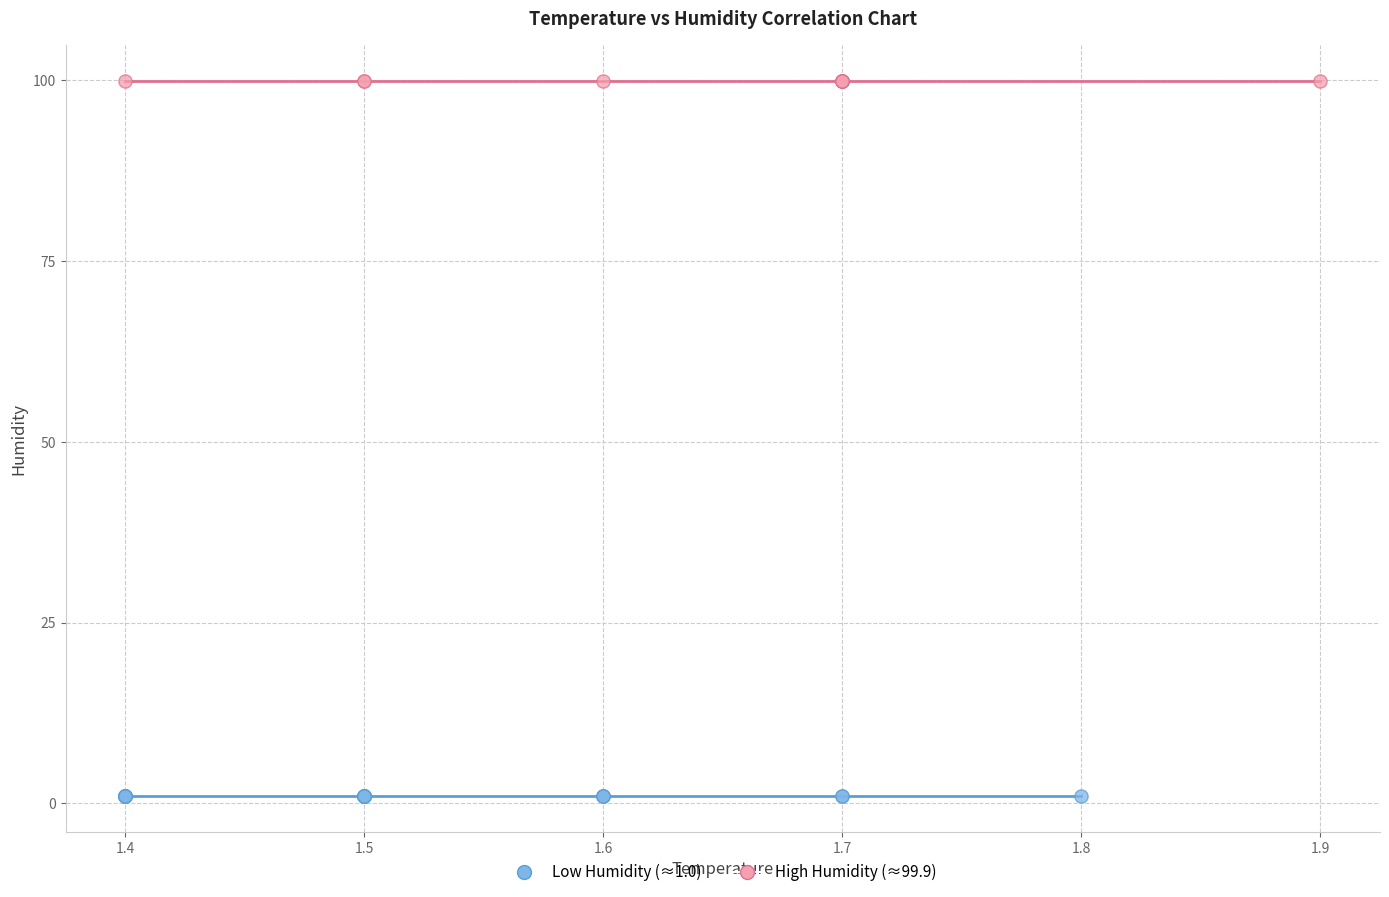

Which series reaches the minimum Y coordinate?

Low Humidity (≈1.0)